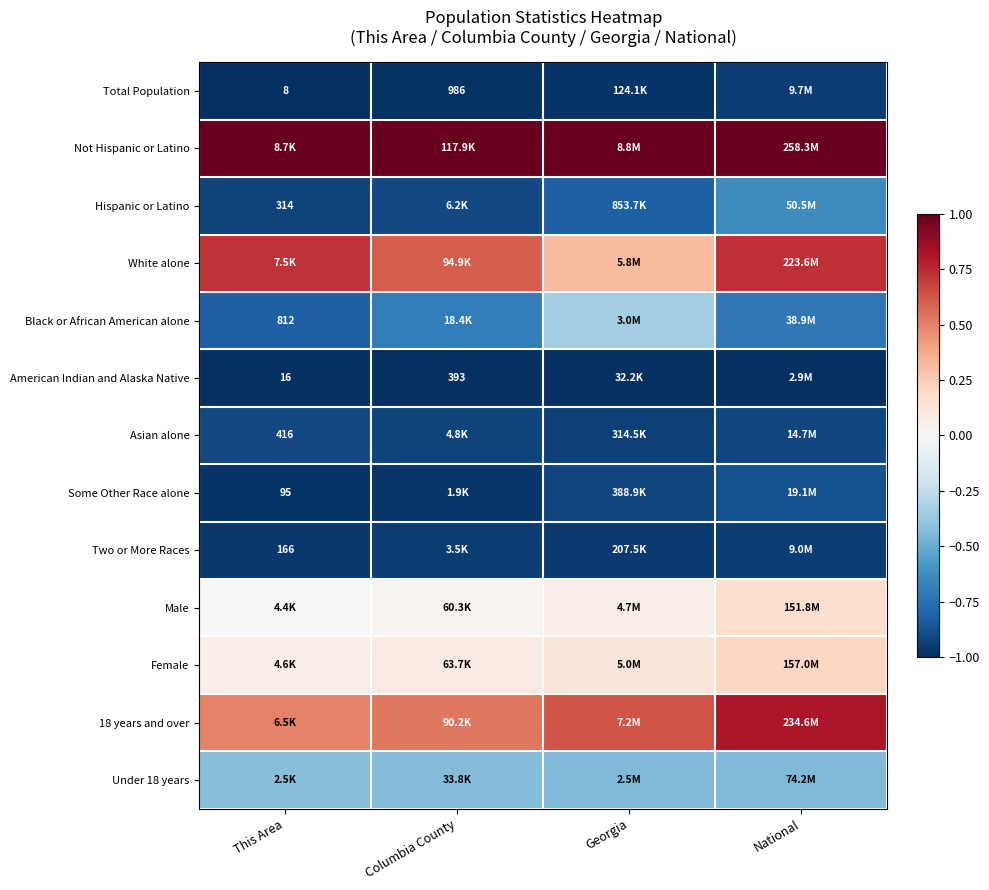

At how many categories does at least one series exceed 0?

4